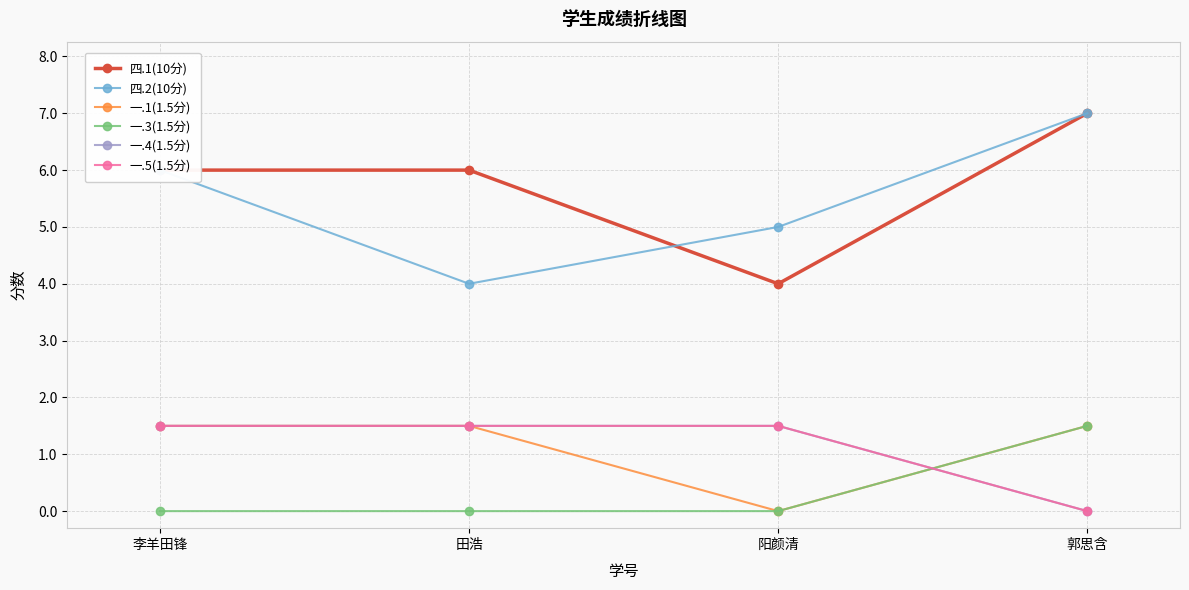

The 四.2(10分) series shows 6.0 at 李羊田锋. True or false?

True